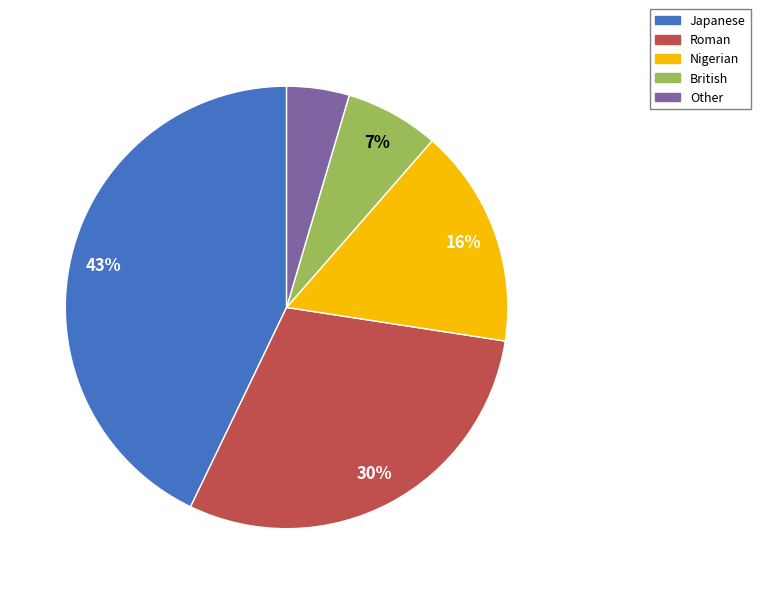

To the nearest percent, what is the difference between the Roman and Nigerian slice percentages?

14%